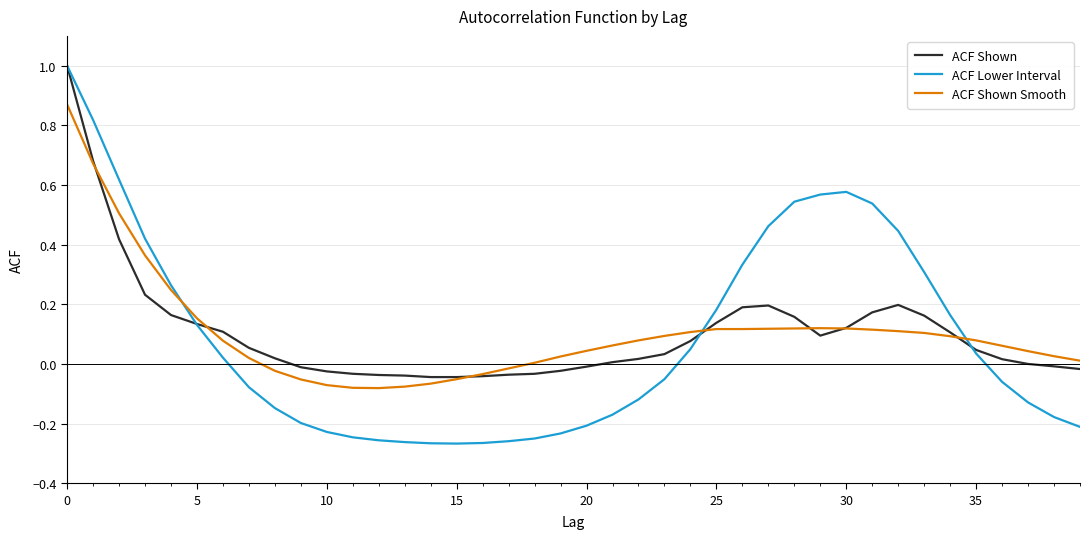

Which series has the widest spread of values?

ACF Lower Interval